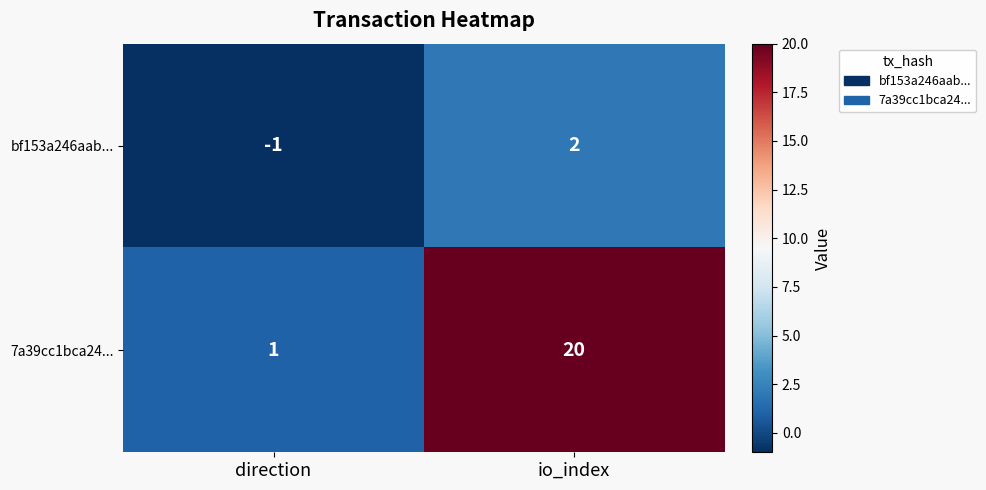

Which category has the lowest value in the 7a39cc1bca24... series?

direction